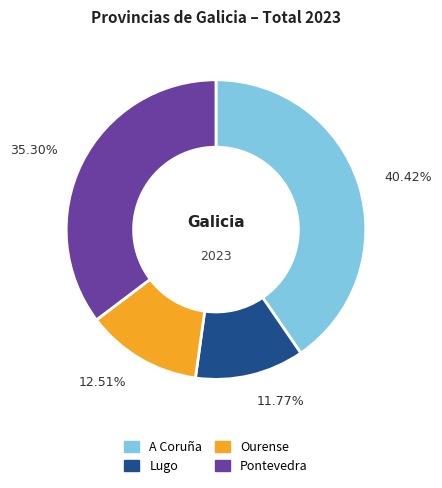

To the nearest percent, what is the average slice percentage?

25%